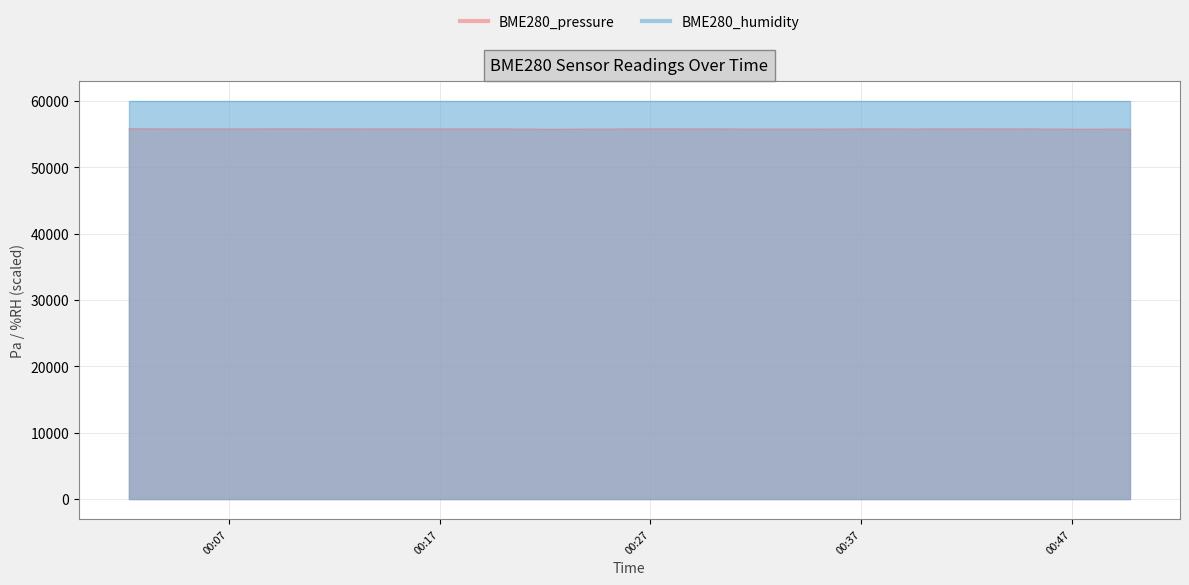

What is the change in value from 2022/11/24 00:04:45 to 2022/11/24 00:07:15?

+2.7